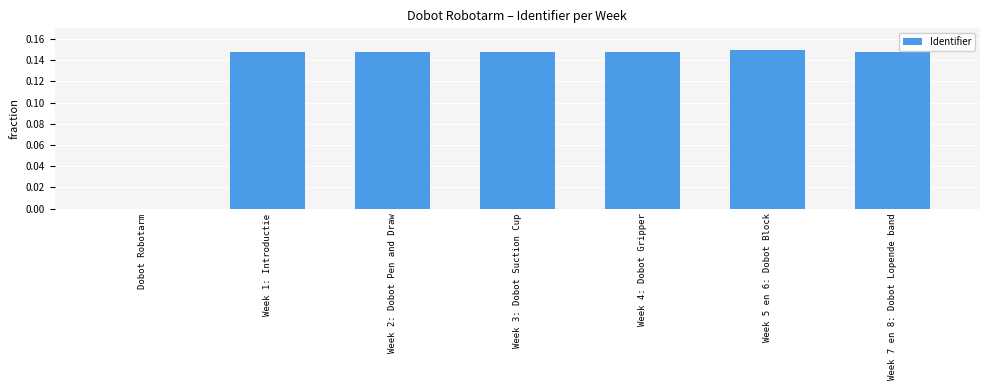

True or false: the data shows 0.2 at Week 3: Dobot Suction Cup.

False